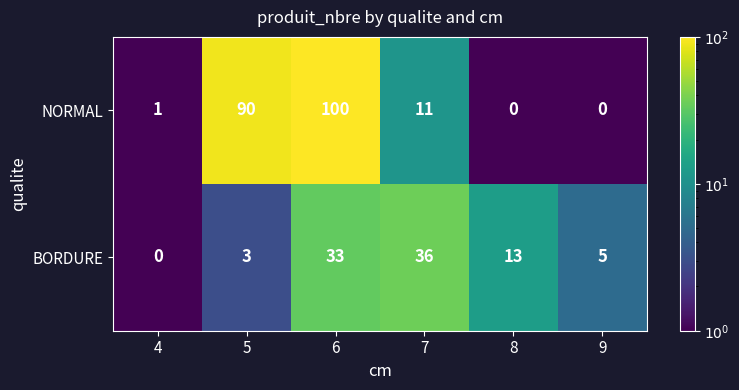

Where does the NORMAL series first go above 11?

5